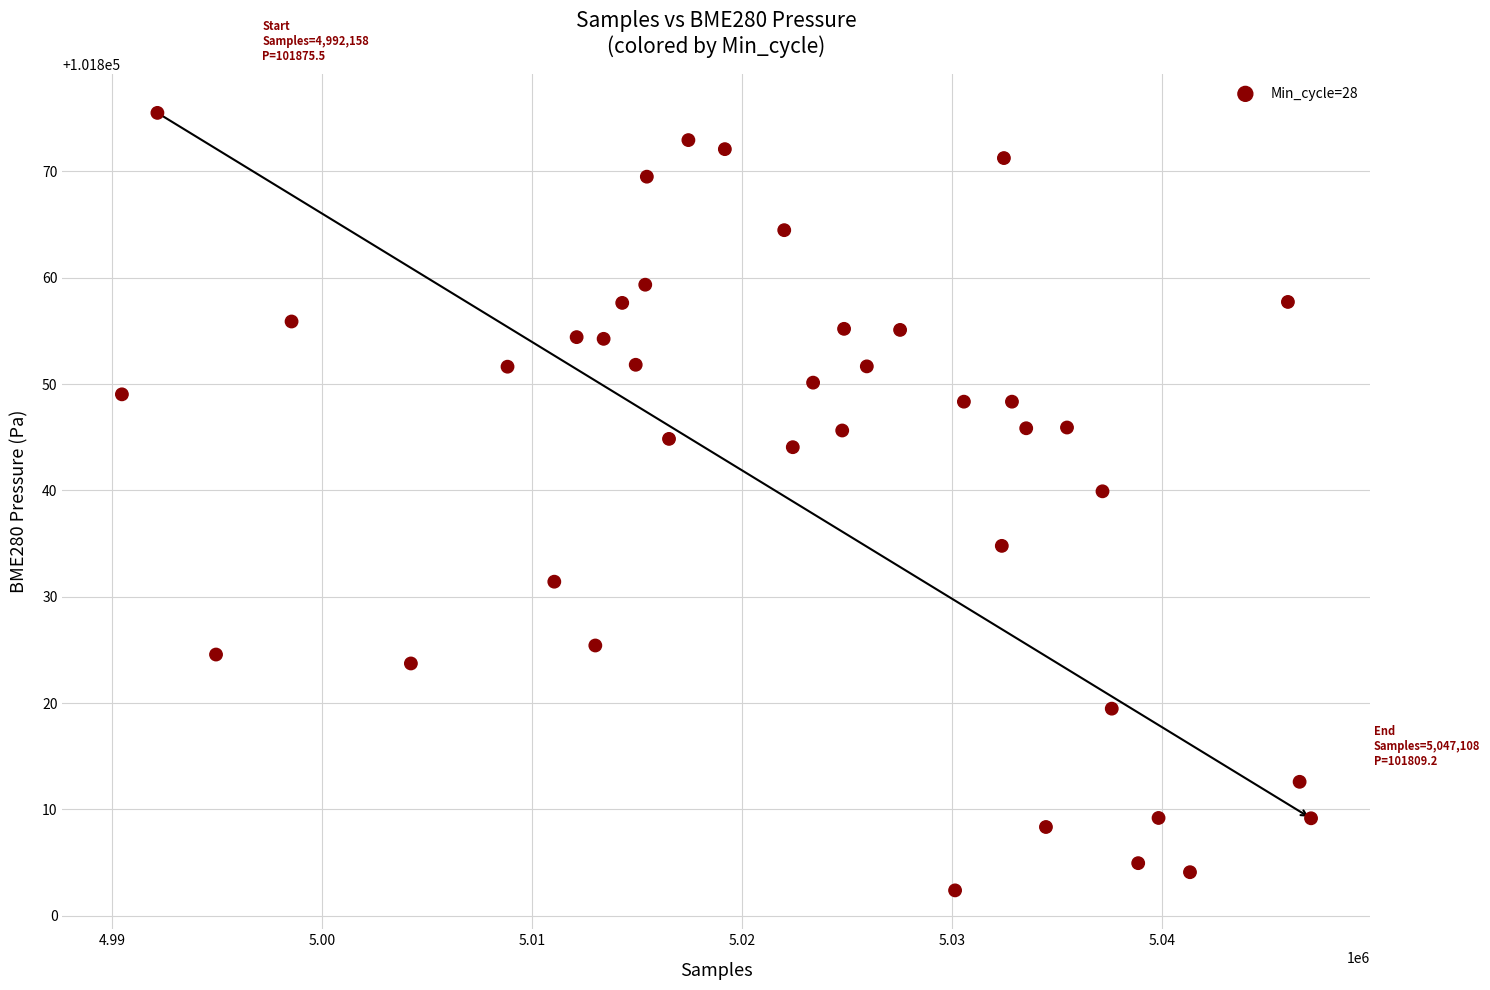

What Y value in the scatter plot is closest to 101838?

101839.9